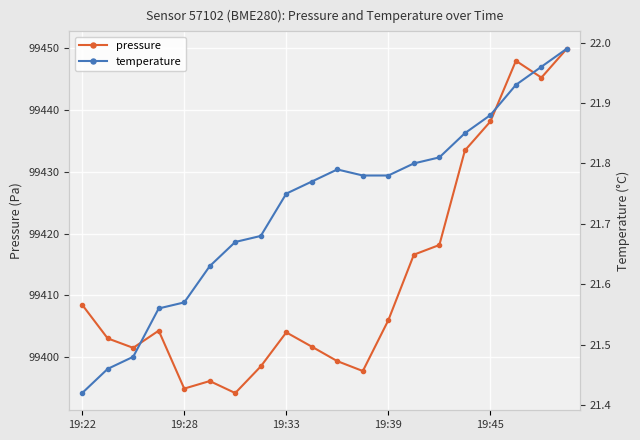

True or false: pressure and temperature intersect in this chart.

False